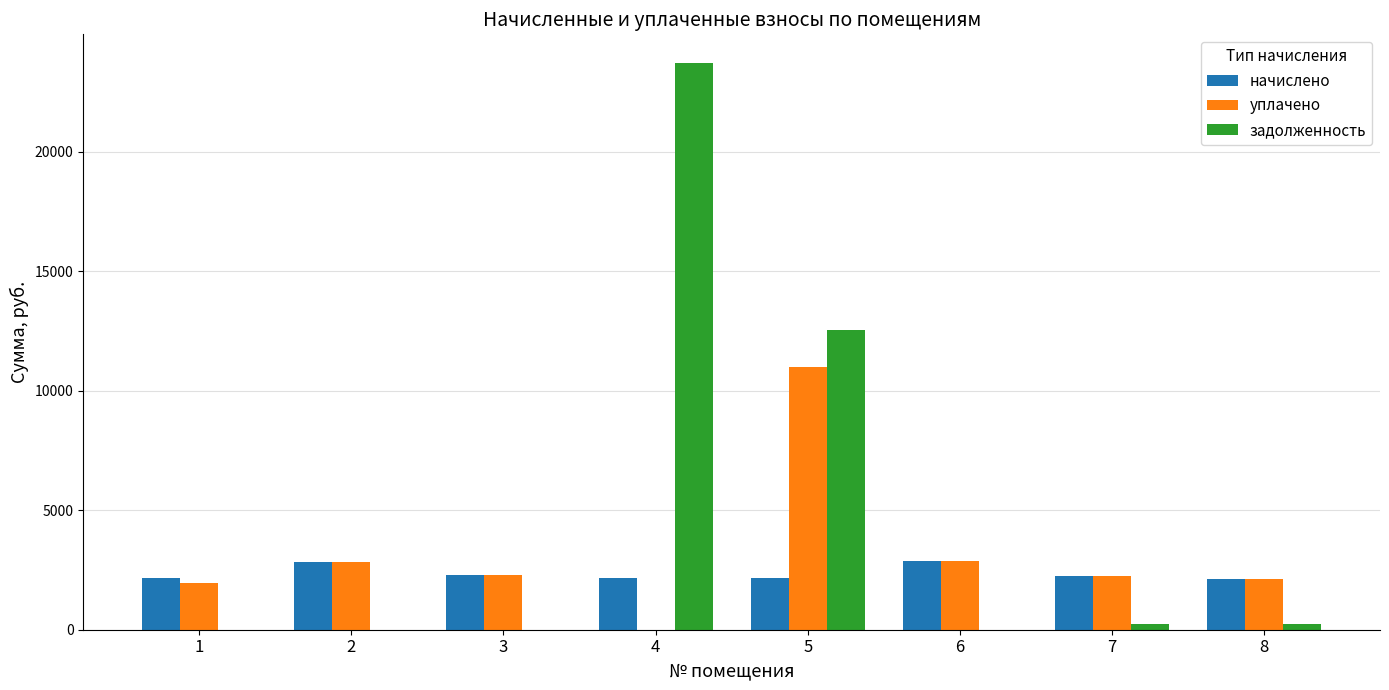

The value of начислено at 4 is 2156.2. True or false?

True